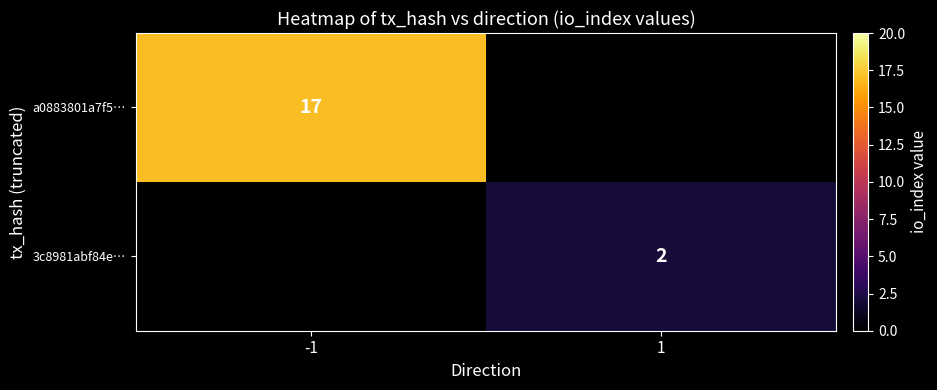

The value of 3c8981abf84e… at 1 is 3. True or false?

False